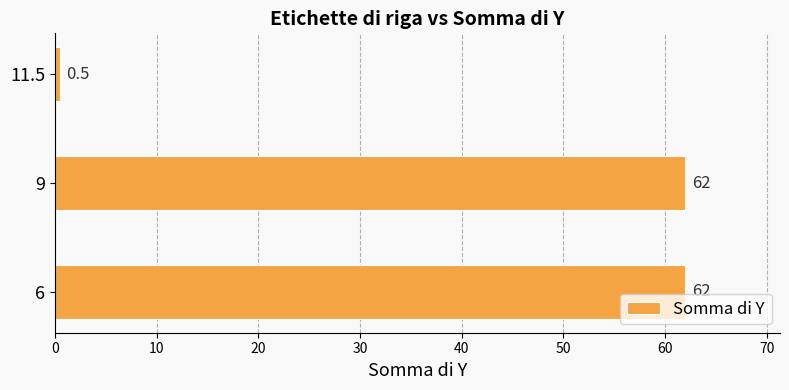

What is the sum of all values?

124.5